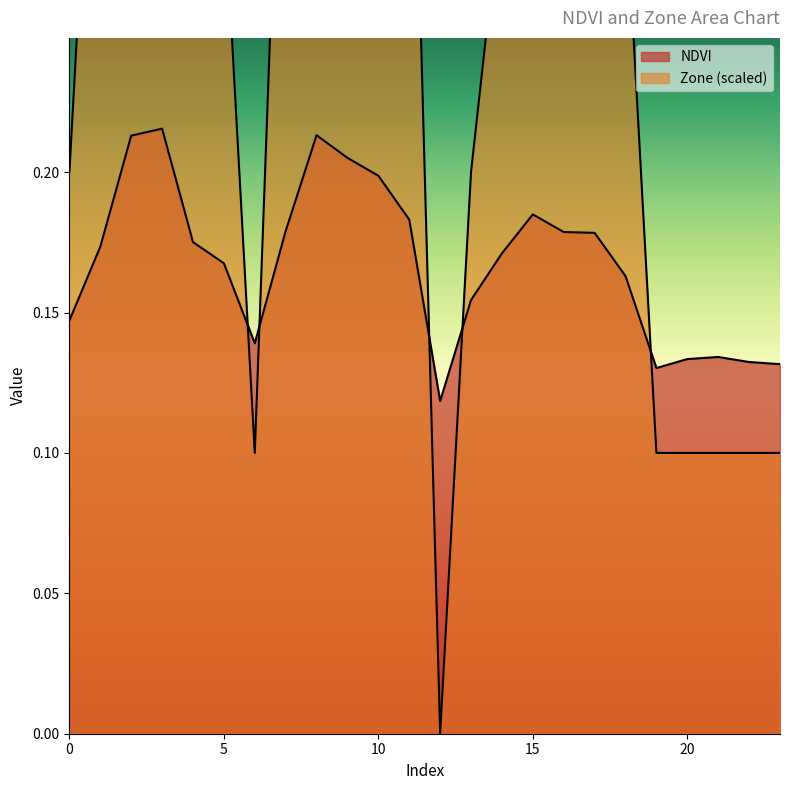

The Zone series shows 0.2 at 13. True or false?

True